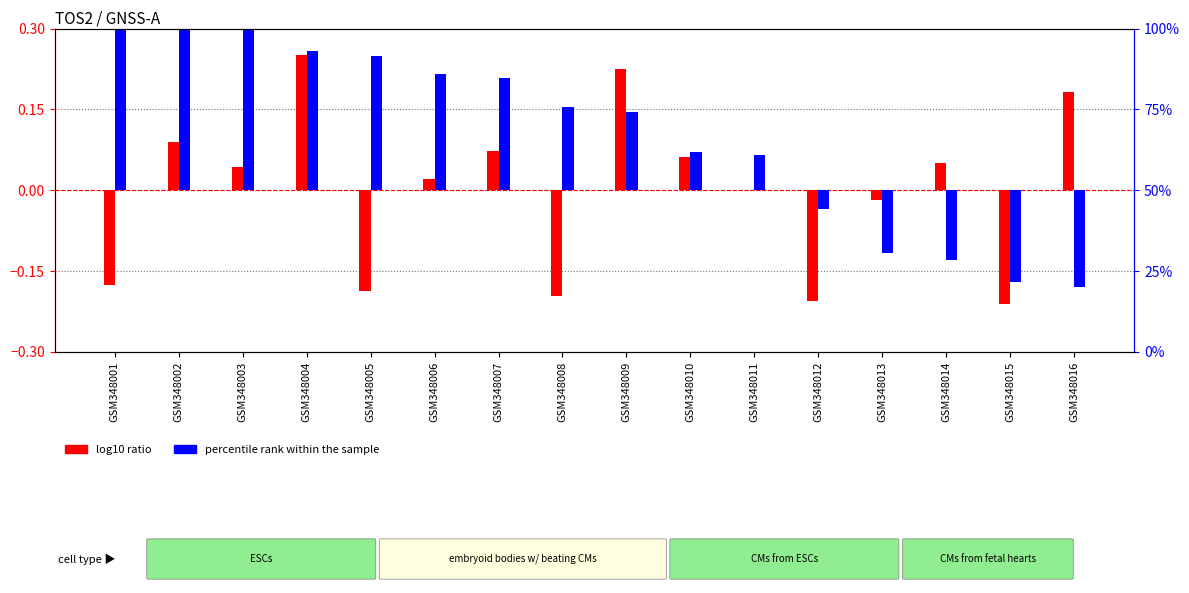

Are the bars grouped side by side (vs. stacked)?

Yes